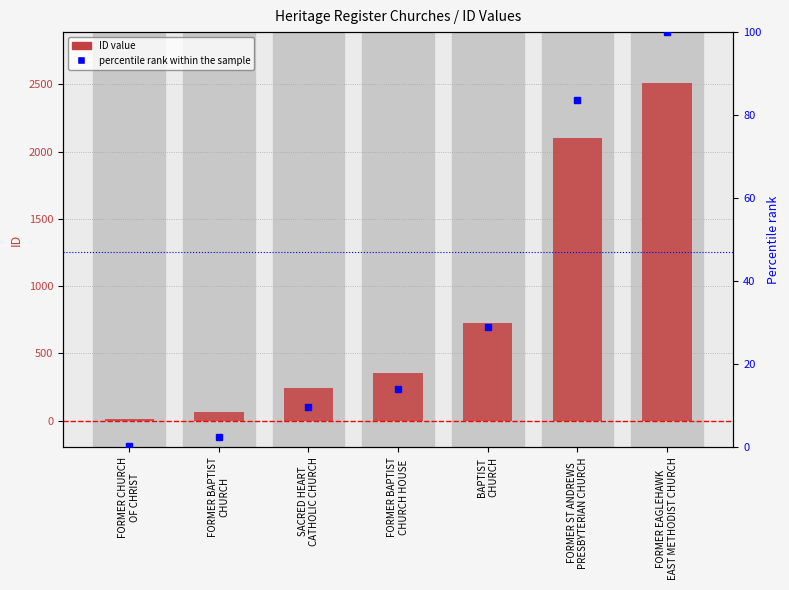

What is the label of the 2nd bar from the left?

FORMER BAPTIST
CHURCH